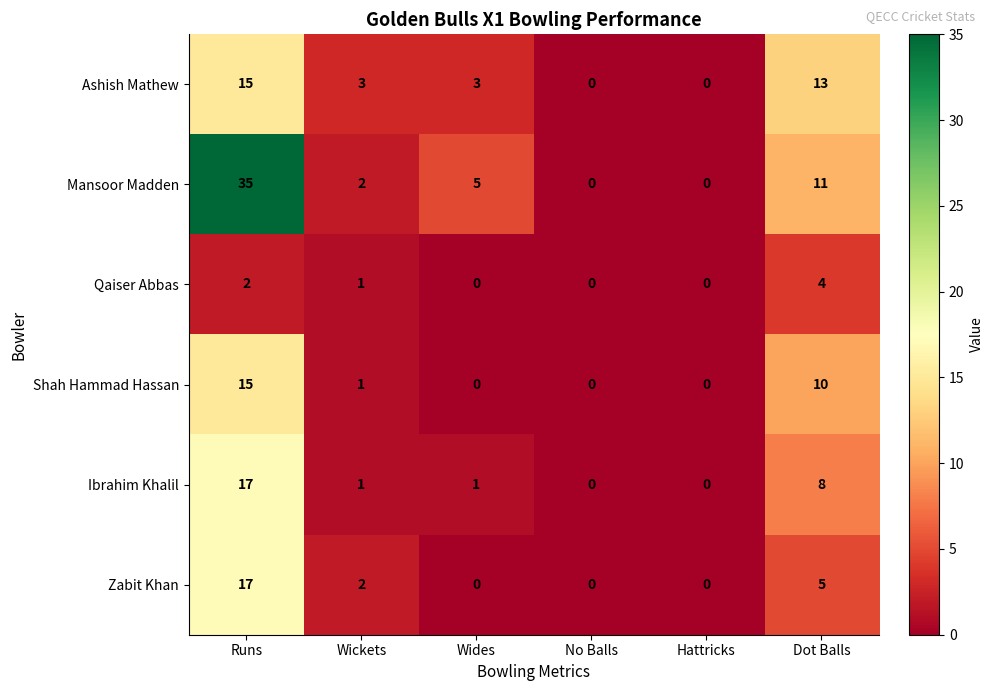

Which category has the highest value across all series?

Runs